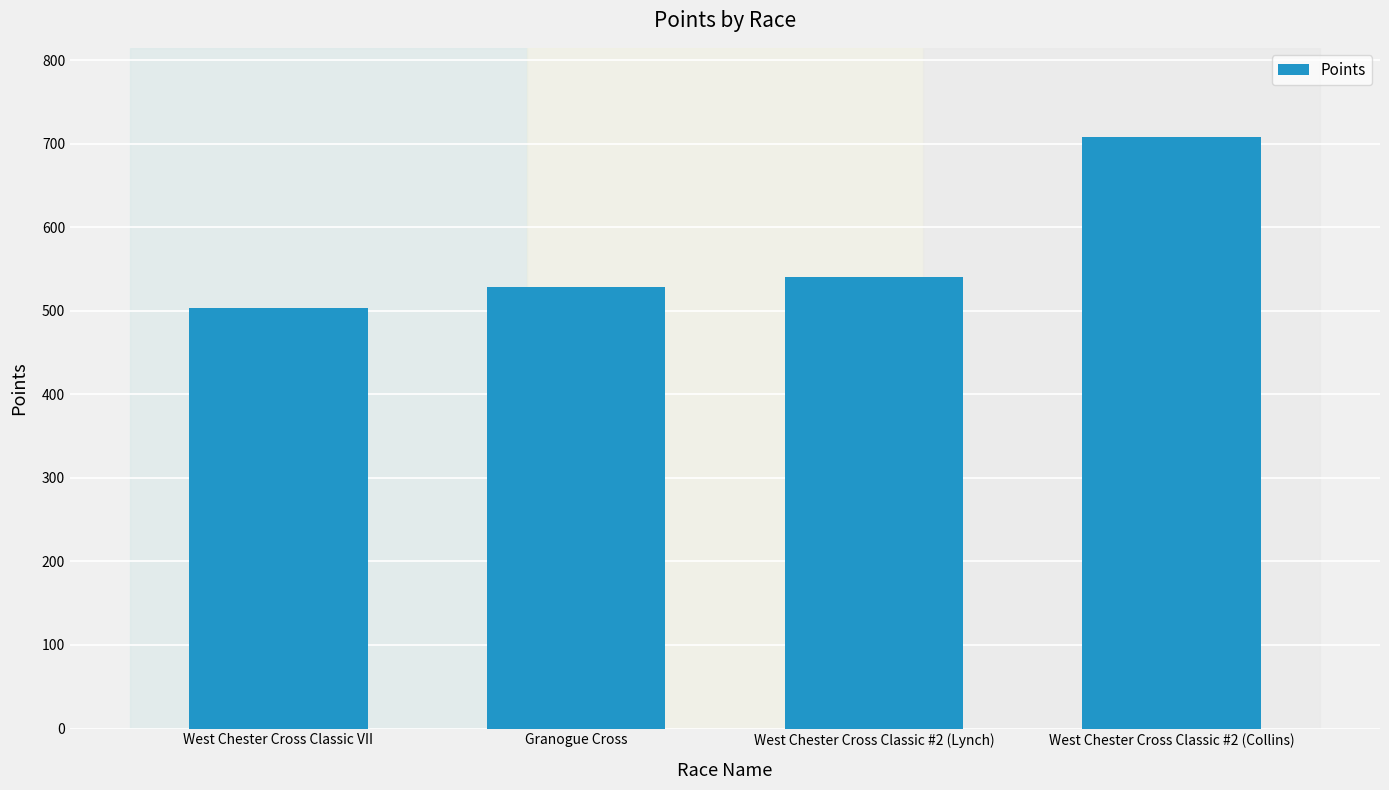

What is the difference between the values at West Chester Cross Classic #2 (Collins) and West Chester Cross Classic #2 (Lynch)?

168.5